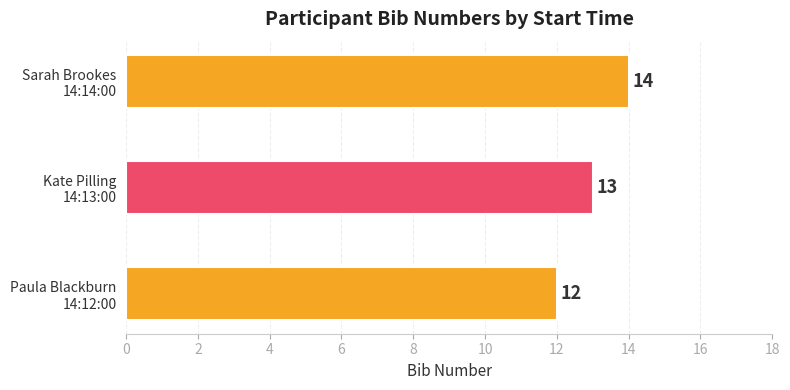

What is the difference between the maximum and second lowest values?

1